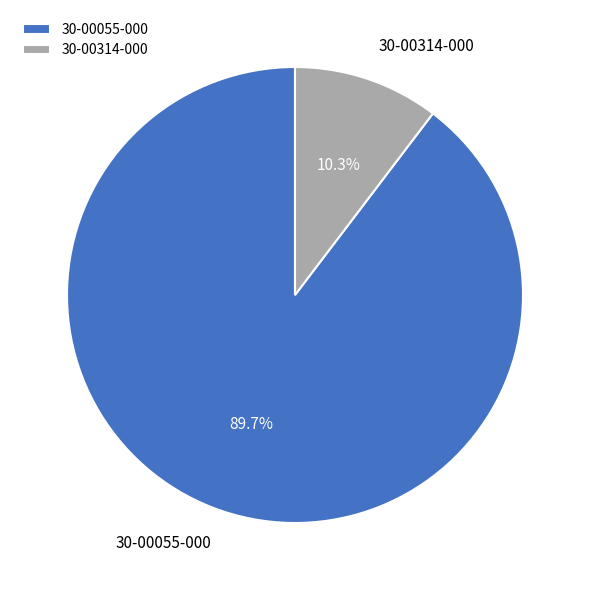

Combined, do 30-00055-000 and 30-00314-000 account for over 50%?

Yes